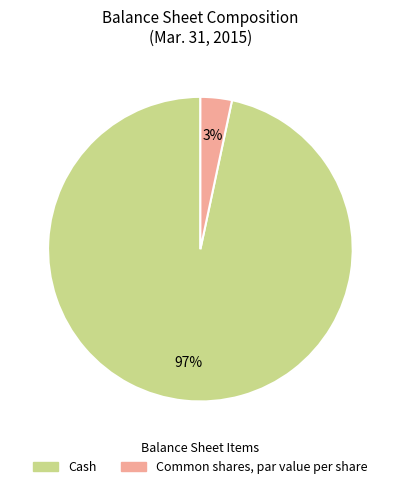

Count the number of slices in the pie.

2